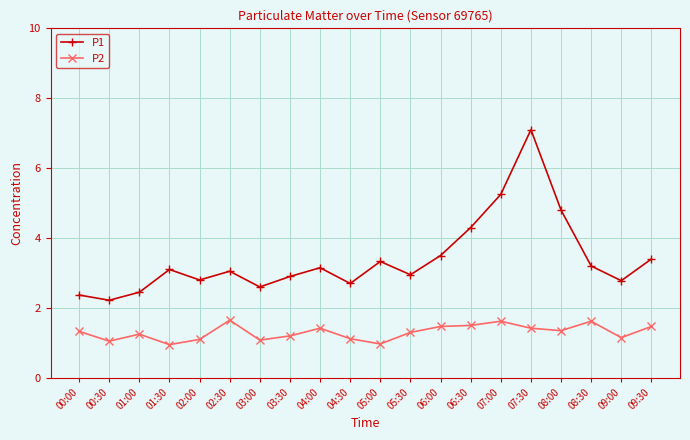

How many lines are shown in the chart?

2